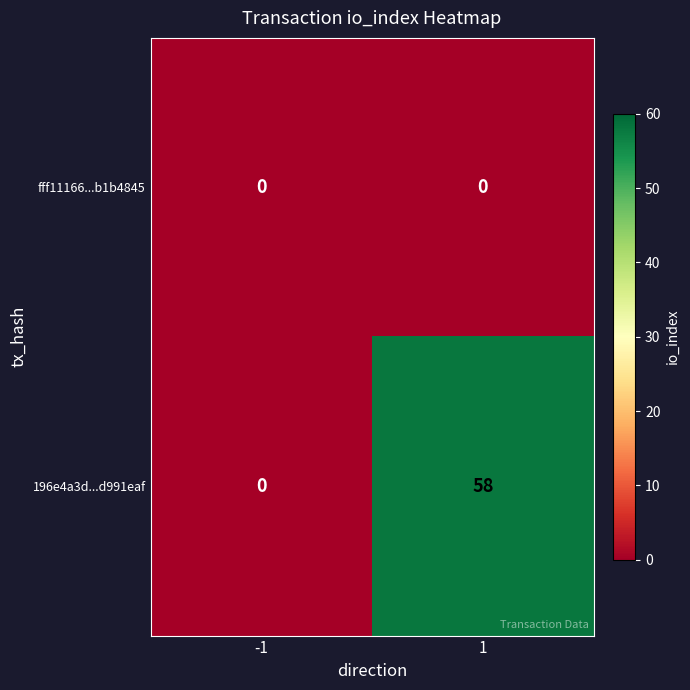

What is the average value of the 196e4a3d...d991eaf series?

29